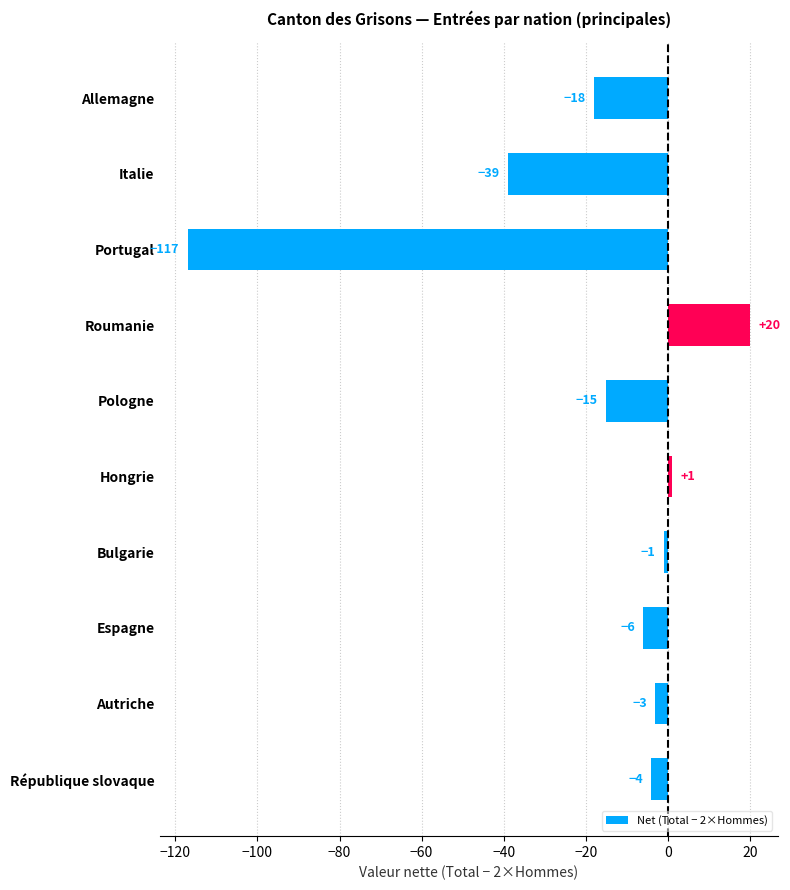

How many bars are there in total?

10